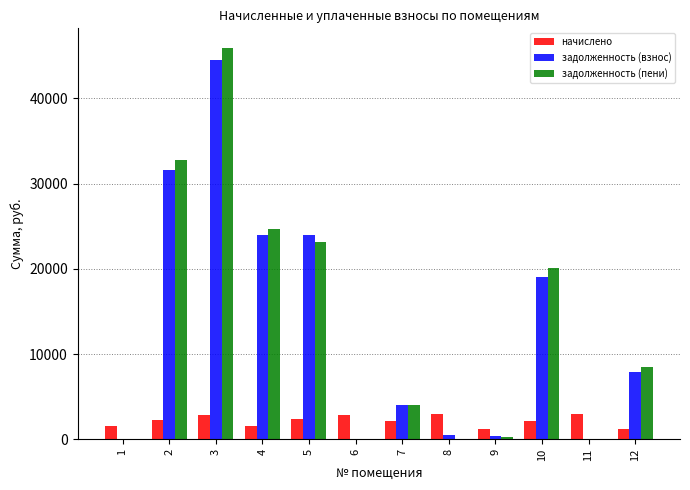

How many data points does each series have?

12